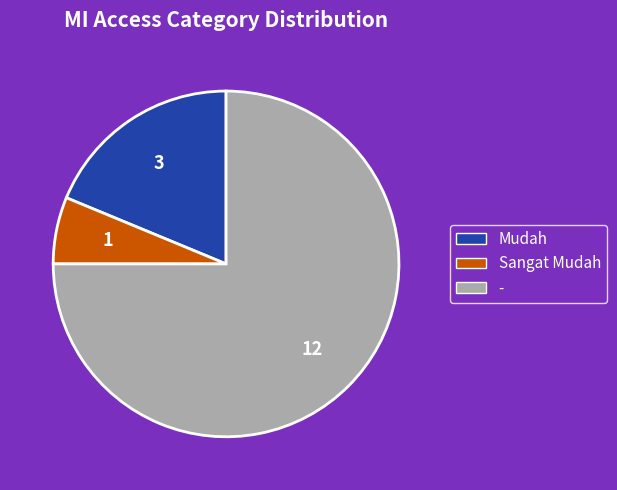

Does Sangat Mudah account for over 50% of the chart?

No